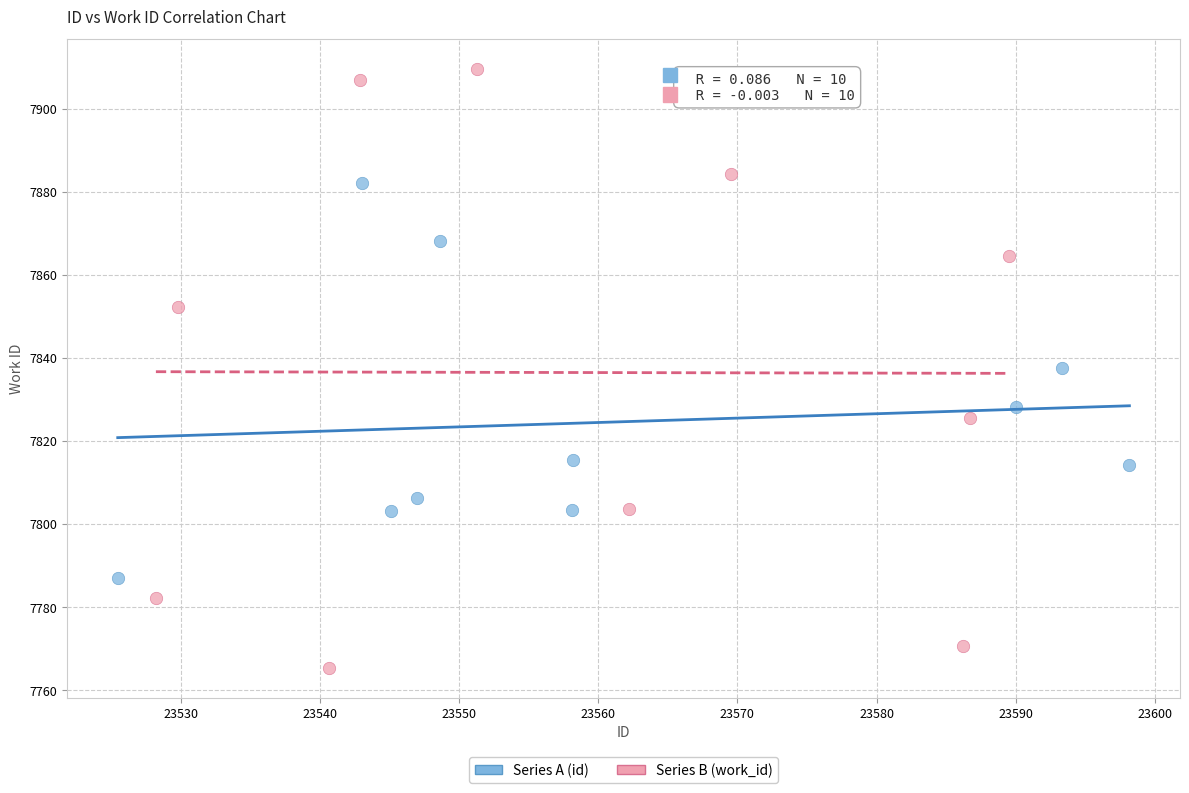

Which series contains the lowest Y value?

Series B (work_id)